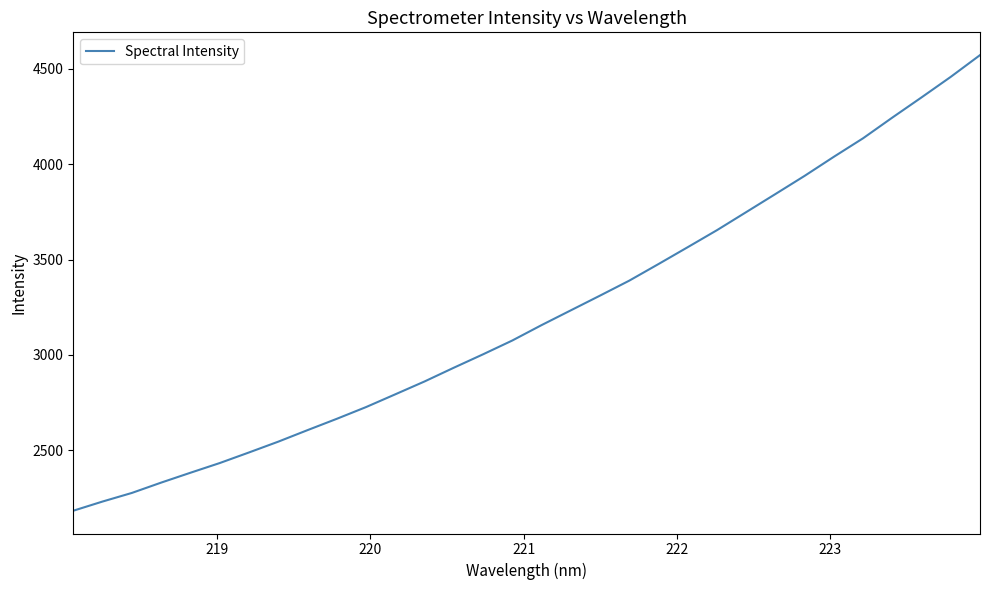

What is the difference between the maximum and minimum values?

2390.2